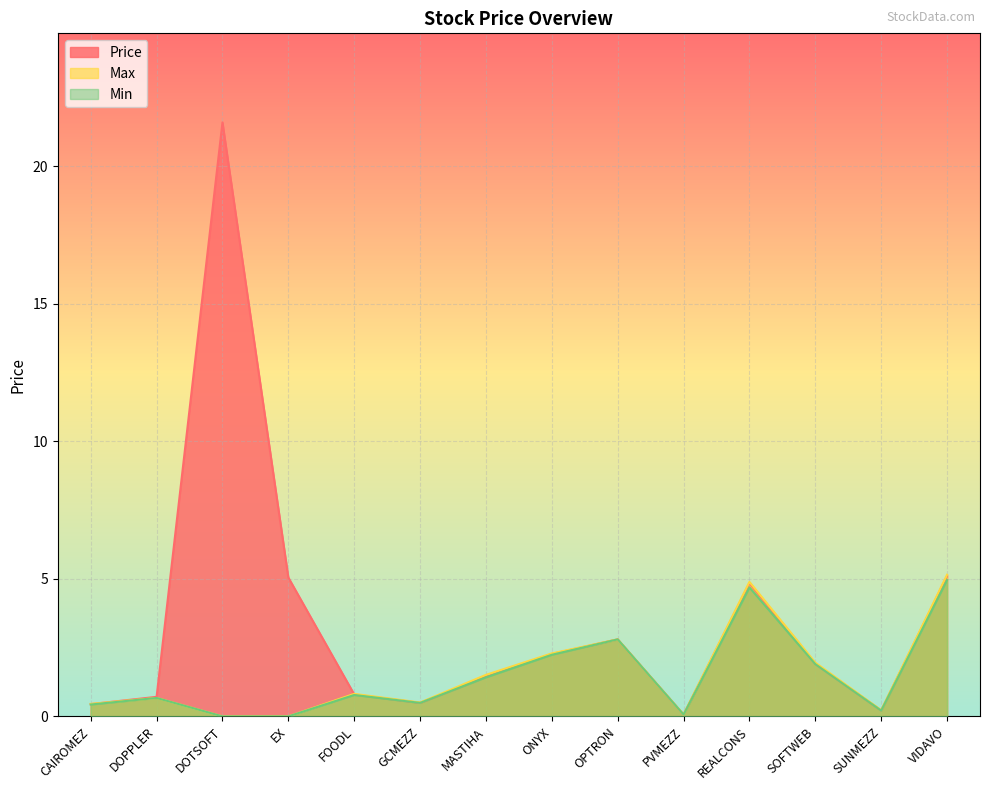

What is the difference between the second highest and second lowest values in the Max series?

4.9